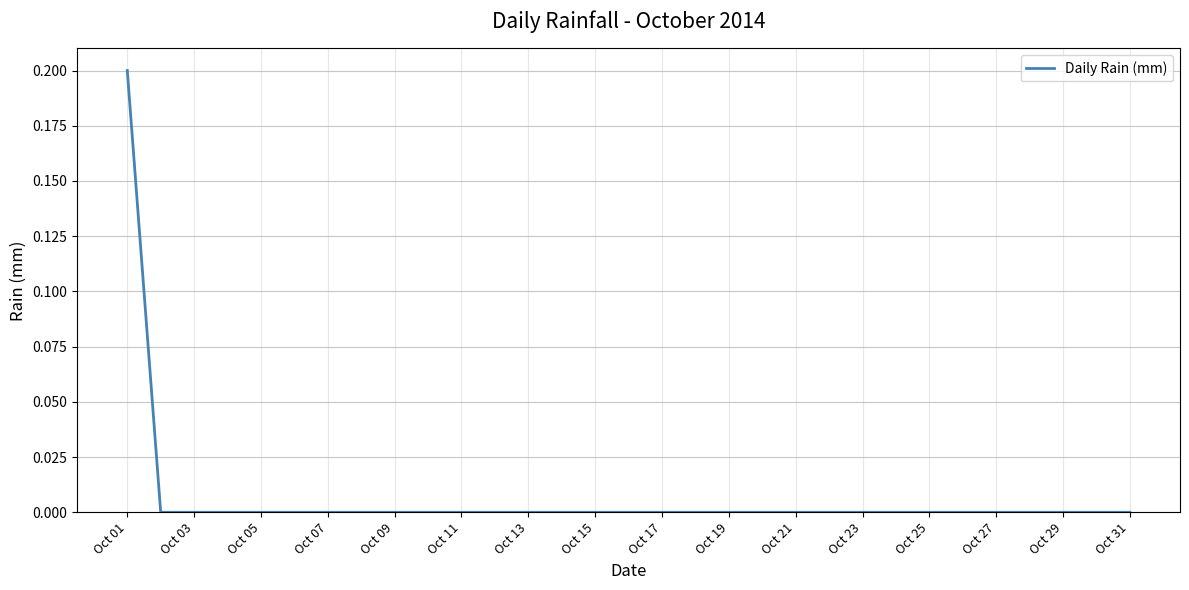

Does the chart have visible grid lines?

Yes